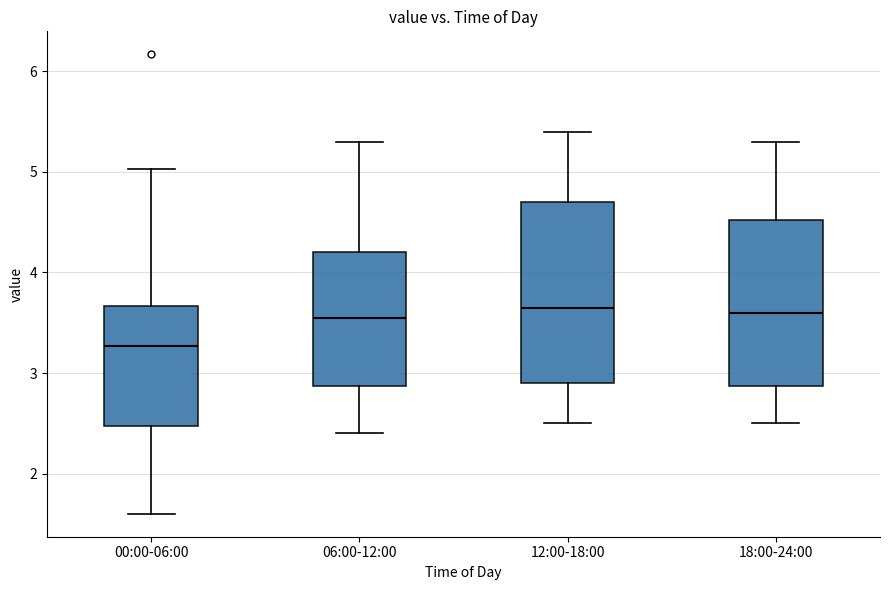

Which box has the lowest median line?

00:00-06:00